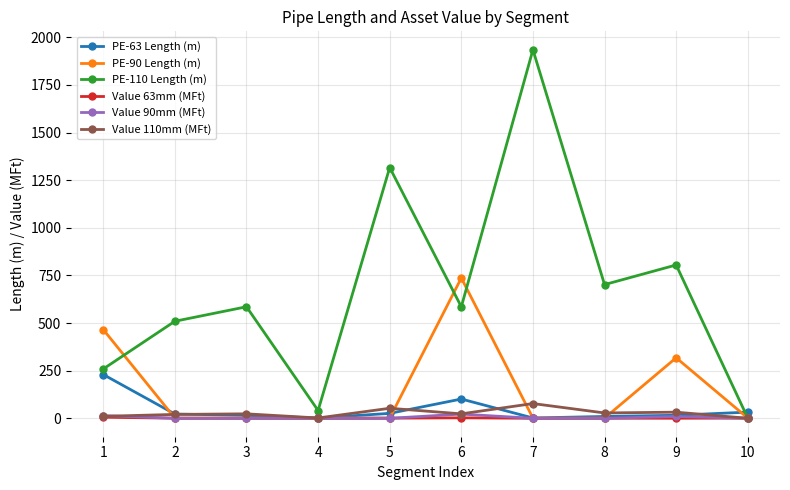

Which series has the largest range (max minus min)?

PE-110 Length (m)